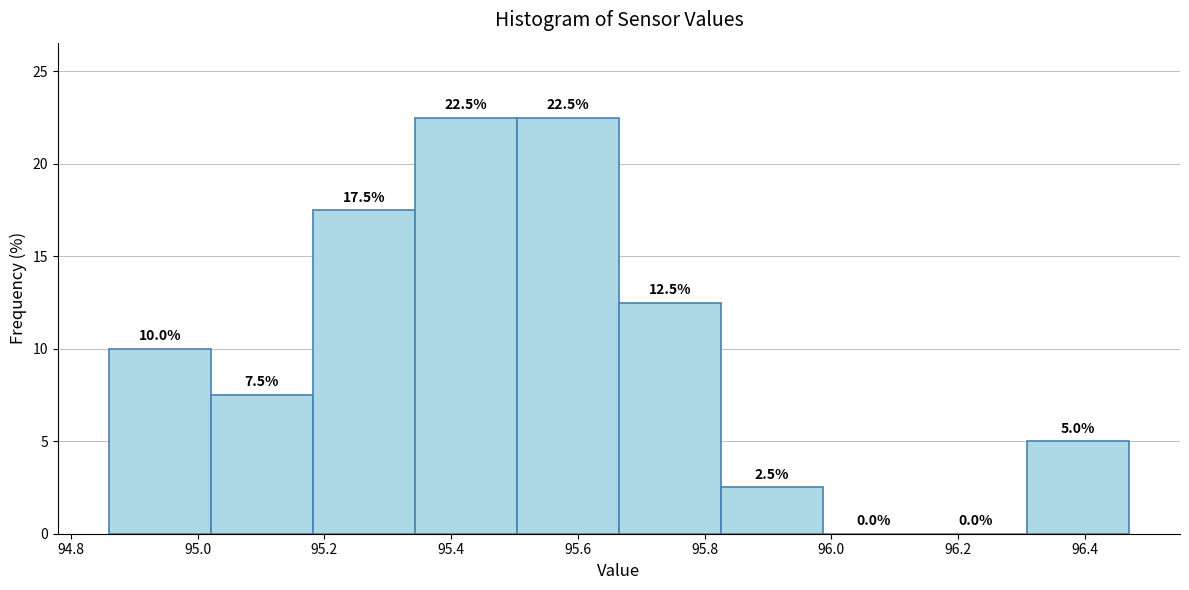

Reading left to right, transcribe this chart: for each bar, give the range it covers on the x-axis and its height. The bar edges are not printed on the chart, so give them approximately, as read against the axis.

94.86 to 95.02: 10.0
95.02 to 95.18: 7.5
95.18 to 95.34: 17.5
95.34 to 95.50: 22.5
95.50 to 95.66: 22.5
95.66 to 95.82: 12.5
95.82 to 95.98: 2.5
95.98 to 96.14: 0.0
96.14 to 96.30: 0.0
96.30 to 96.48: 5.0